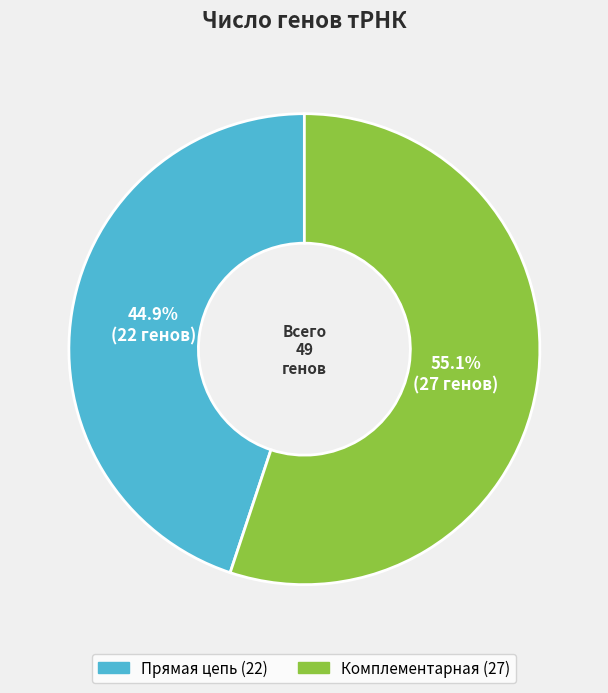

The Комплементарная slice represents 66% of the pie. True or false?

False